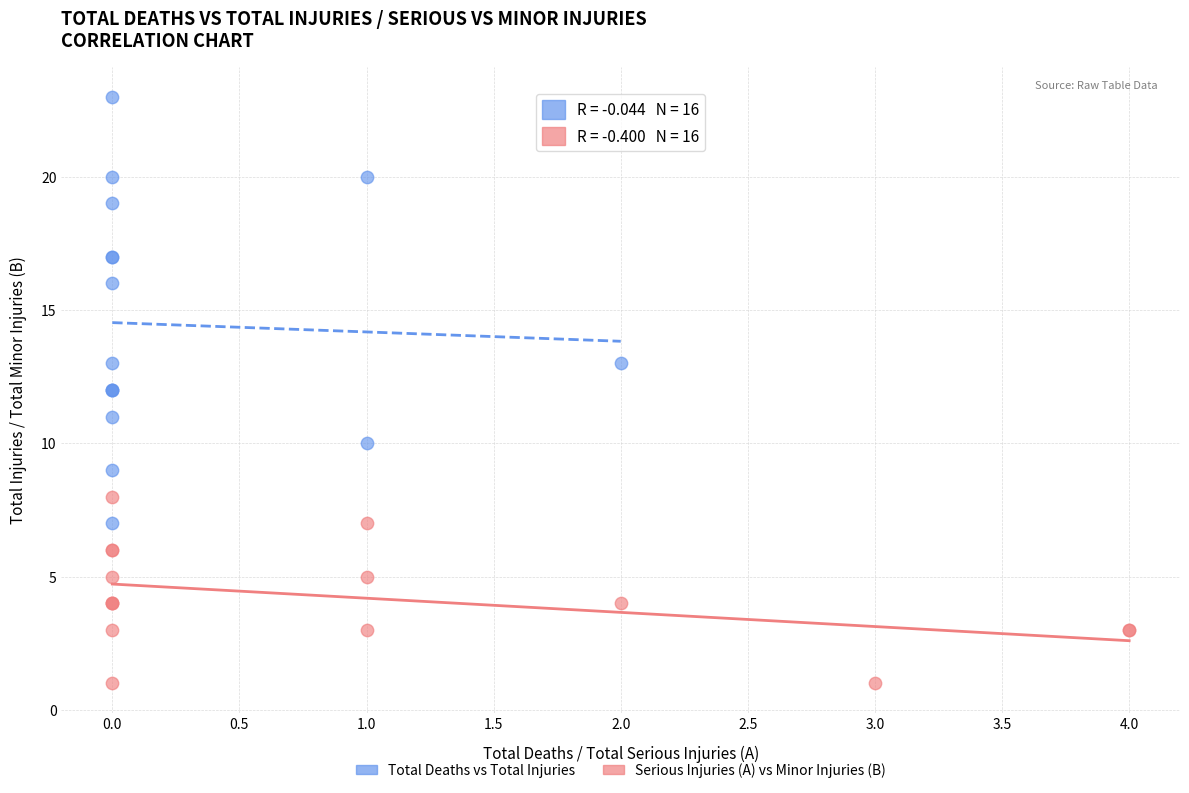

Which series reaches the maximum Y coordinate?

Total Deaths vs Total Injuries